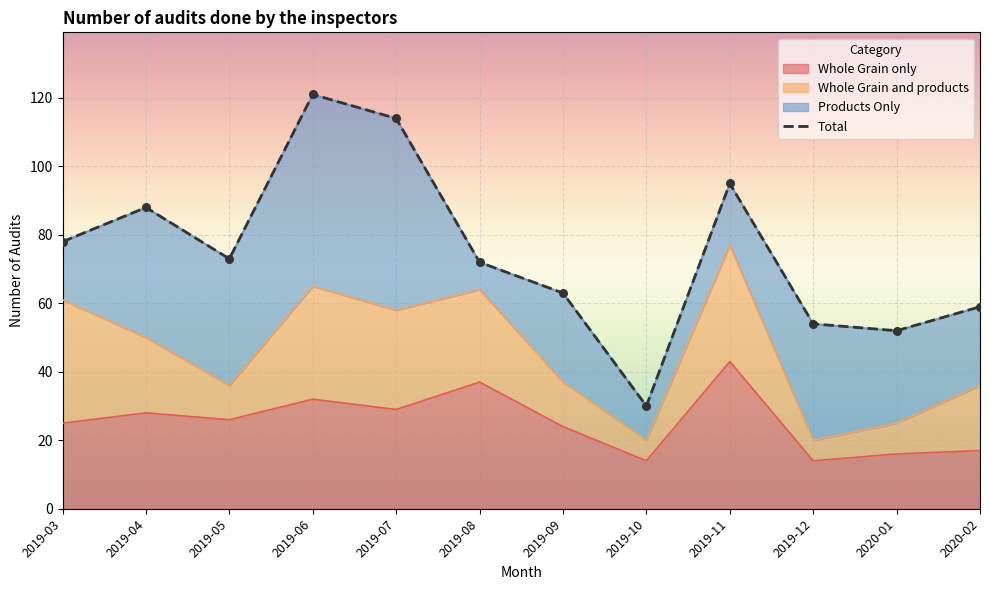

Approximately how many times larger is the value at 2019-12 compared to 2019-04?

0.6